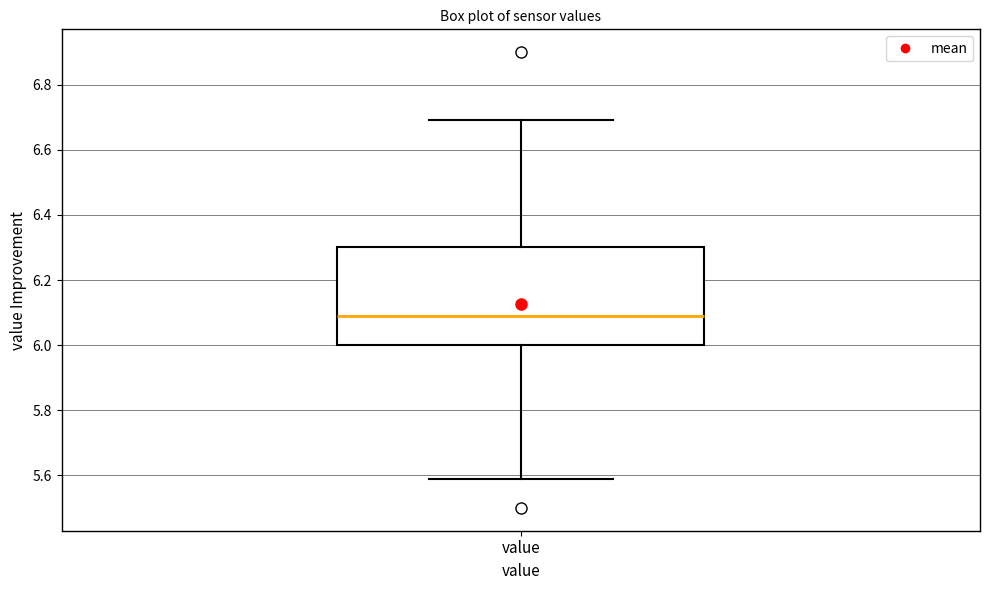

Read this box plot against the y-axis: the position of the median line, the range covered by the box, and the ends of both whiskers. The values are not printed on the chart, so give them approximately, as read against the axis.

median 6.1, box 6.0 to 6.3, whiskers 5.6 to 6.7